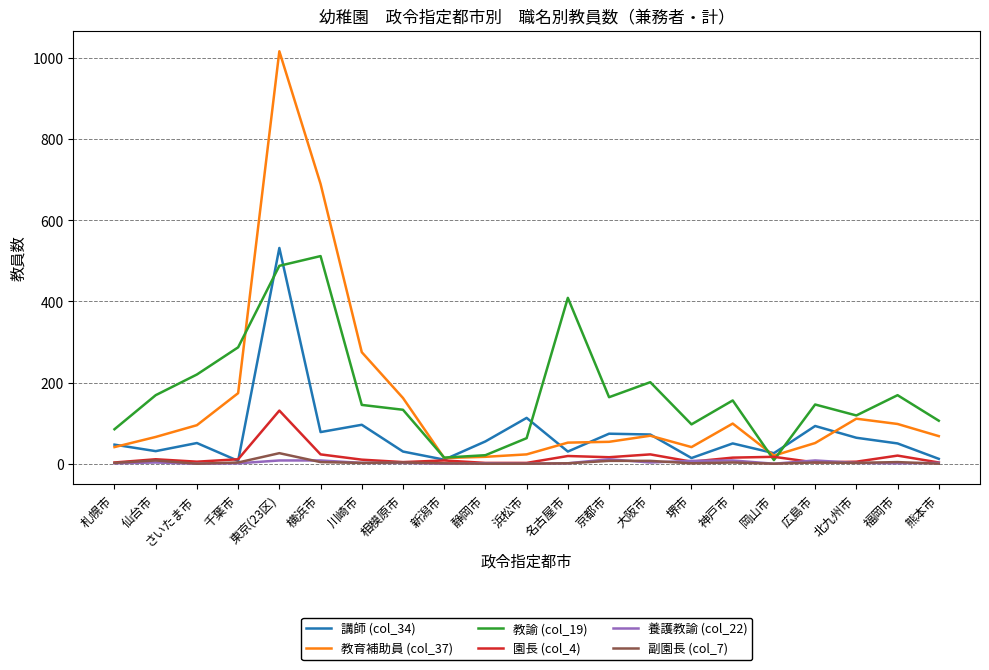

Which series has the largest total across all categories?

教諭 (col_19)